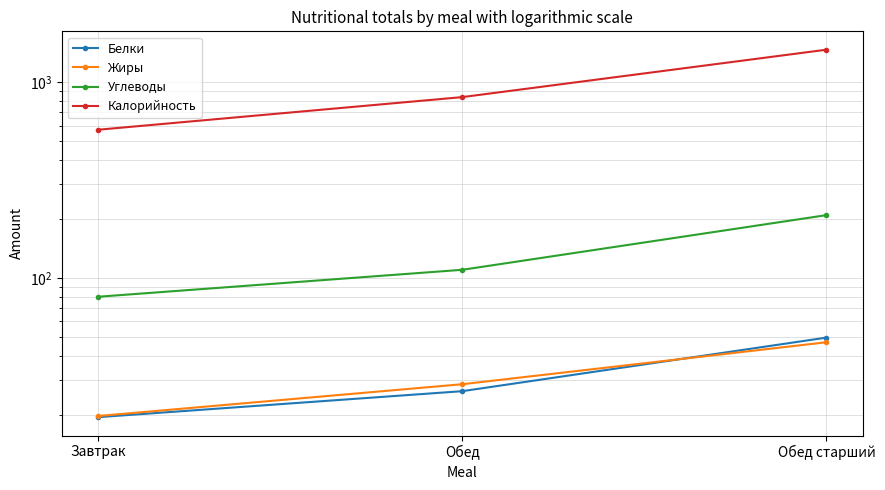

What is the total value across all series at Обед?

1003.1